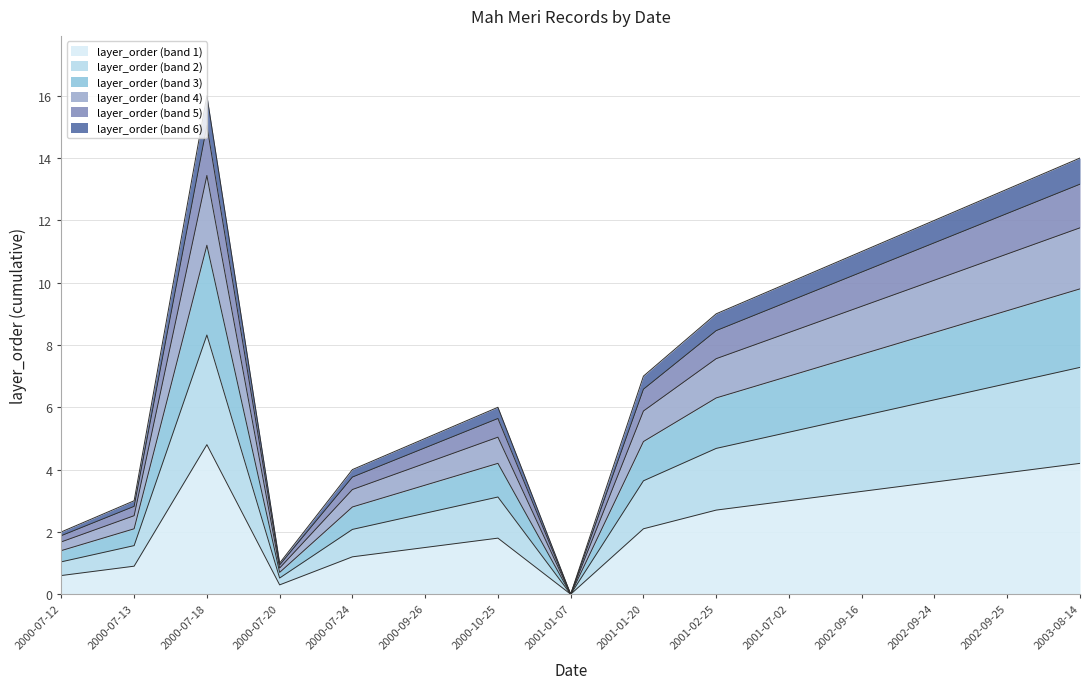

List the labels in order of value, largest first.

2000-07-18, 2003-08-14, 2002-09-25, 2002-09-24, 2002-09-16, 2001-07-02, 2001-02-25, 2001-01-20, 2000-10-25, 2000-09-26, 2000-07-24, 2000-07-13, 2000-07-12, 2000-07-20, 2001-01-07